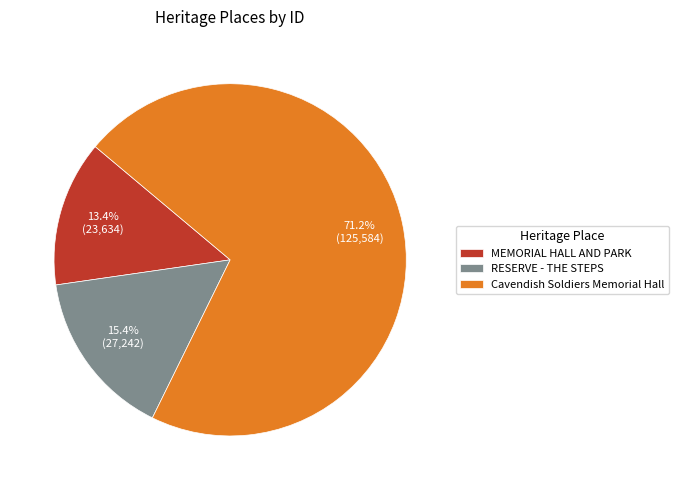

Is it true that Cavendish Soldiers Memorial Hall is 71% of the pie?

True